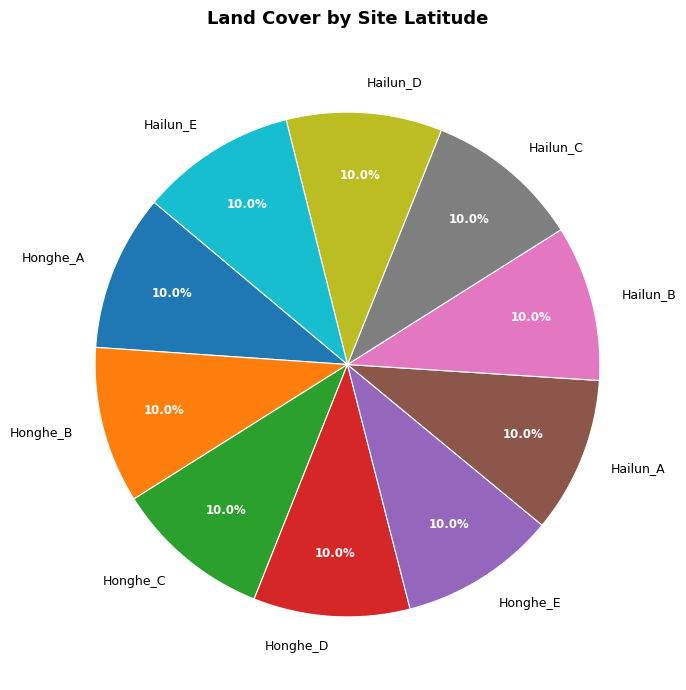

Does any single category account for the majority?

No